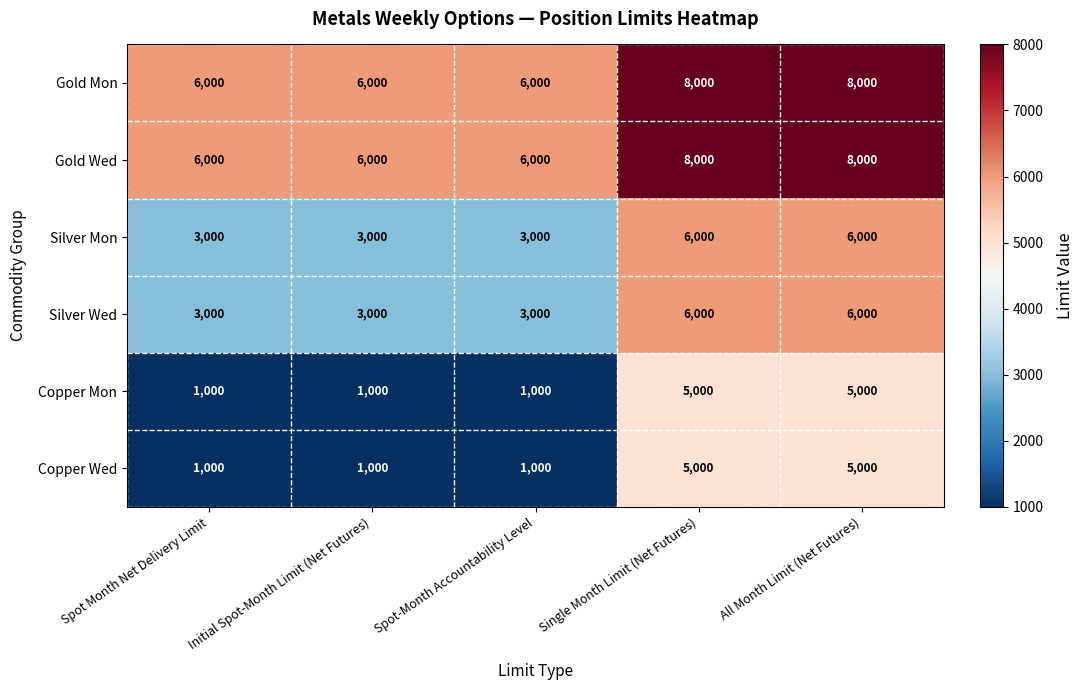

Reading left to right, transcribe all the data shown in this chart.

Gold Mon: Spot Month Net Delivery Limit=6000	Initial Spot-Month Limit (Net Futures)=6000	Spot-Month Accountability Level=6000	Single Month Limit (Net Futures)=8000	All Month Limit (Net Futures)=8000
Gold Wed: Spot Month Net Delivery Limit=6000	Initial Spot-Month Limit (Net Futures)=6000	Spot-Month Accountability Level=6000	Single Month Limit (Net Futures)=8000	All Month Limit (Net Futures)=8000
Silver Mon: Spot Month Net Delivery Limit=3000	Initial Spot-Month Limit (Net Futures)=3000	Spot-Month Accountability Level=3000	Single Month Limit (Net Futures)=6000	All Month Limit (Net Futures)=6000
Silver Wed: Spot Month Net Delivery Limit=3000	Initial Spot-Month Limit (Net Futures)=3000	Spot-Month Accountability Level=3000	Single Month Limit (Net Futures)=6000	All Month Limit (Net Futures)=6000
Copper Mon: Spot Month Net Delivery Limit=1000	Initial Spot-Month Limit (Net Futures)=1000	Spot-Month Accountability Level=1000	Single Month Limit (Net Futures)=5000	All Month Limit (Net Futures)=5000
Copper Wed: Spot Month Net Delivery Limit=1000	Initial Spot-Month Limit (Net Futures)=1000	Spot-Month Accountability Level=1000	Single Month Limit (Net Futures)=5000	All Month Limit (Net Futures)=5000